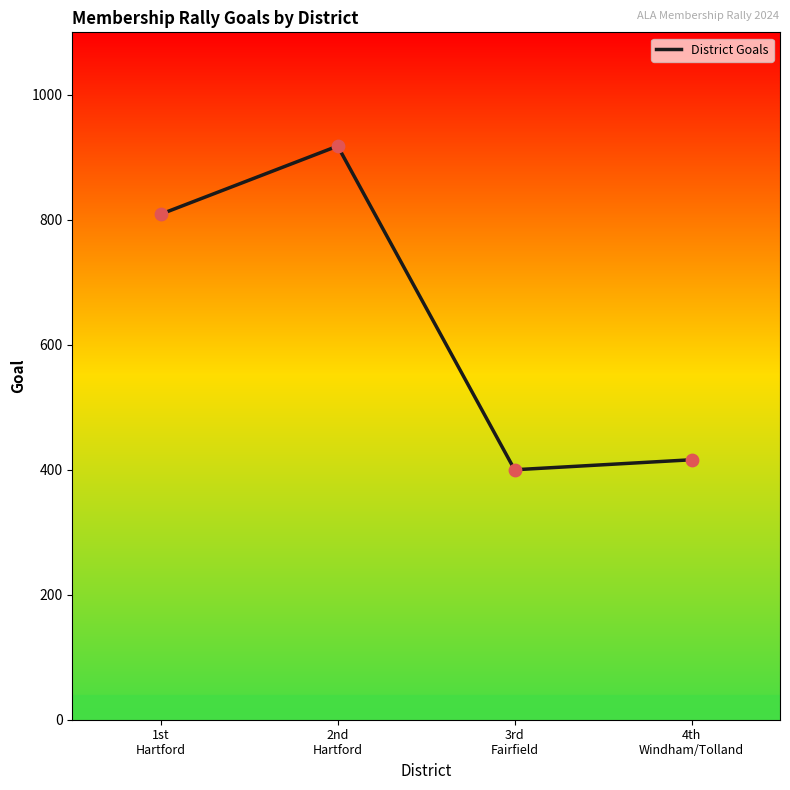

Between 2nd
Hartford and 4th
Windham/Tolland, which is larger?

2nd
Hartford